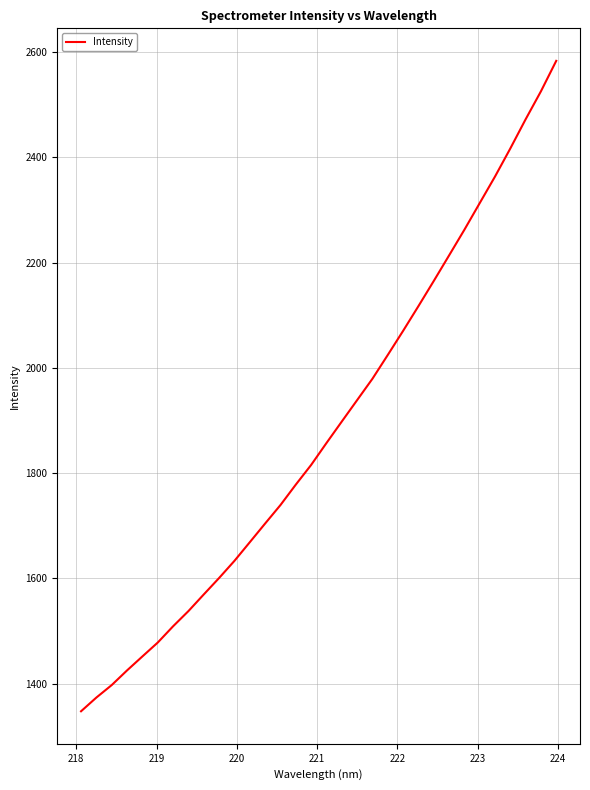

What is the difference between the maximum and minimum values?

1235.5